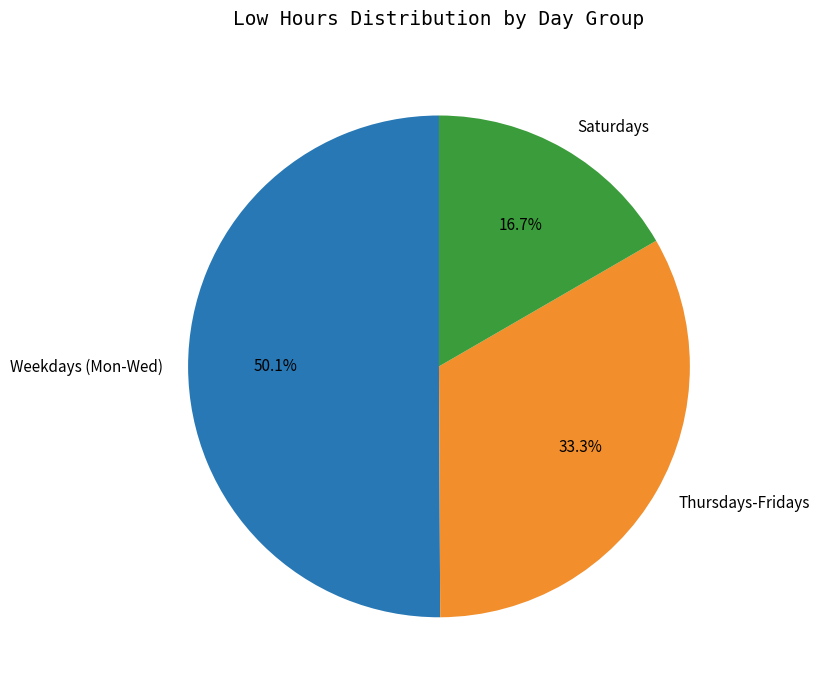

What is the largest slice in the pie chart?

Weekdays (Mon-Wed)